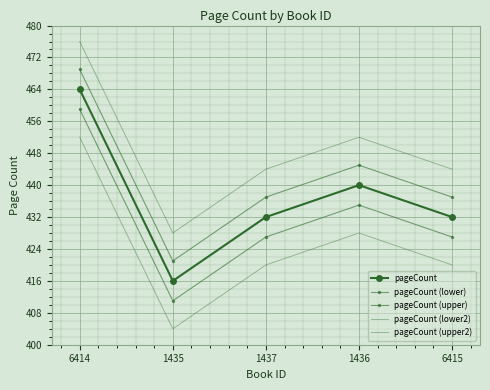

True or false: pageCount (lower) and pageCount (upper) intersect in this chart.

False